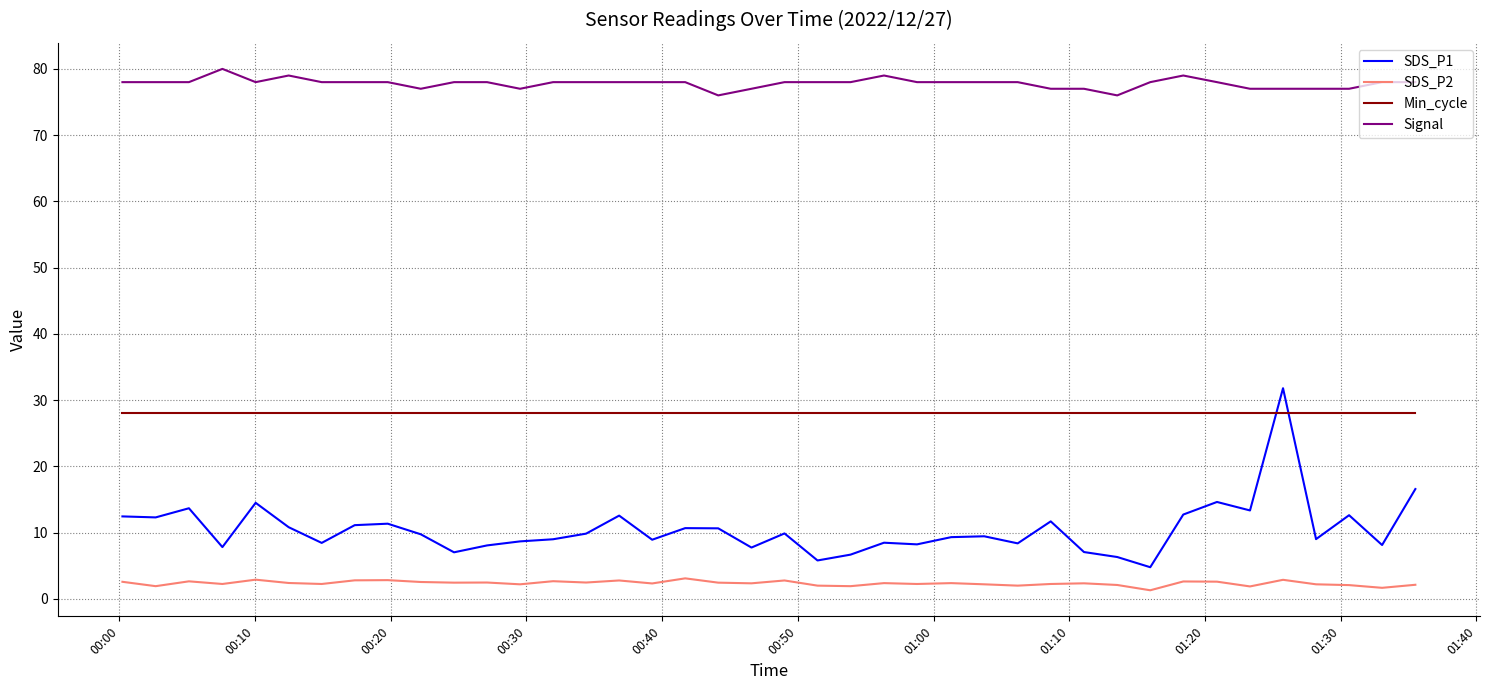

True or false: SDS_P1 and SDS_P2 cross at least once.

False